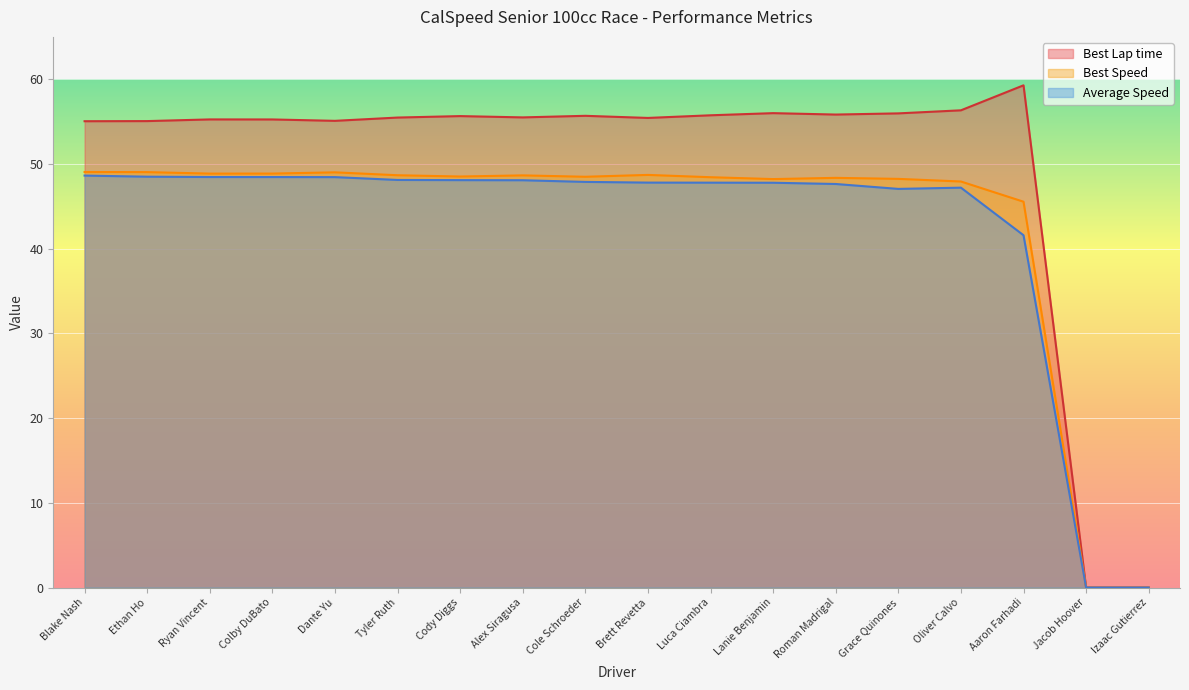

Between Dante Yu and Luca Ciambra, which series saw the biggest shift?

Best Lap time